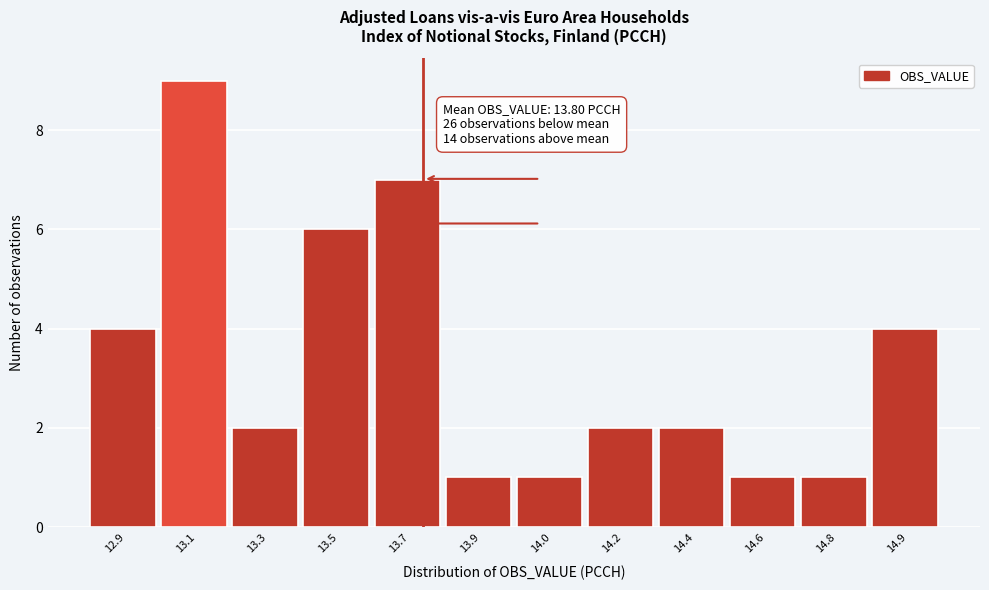

Reading left to right, extract all data points from this chart.

4	9	2	6	7	1	1	2	2	1	1	4